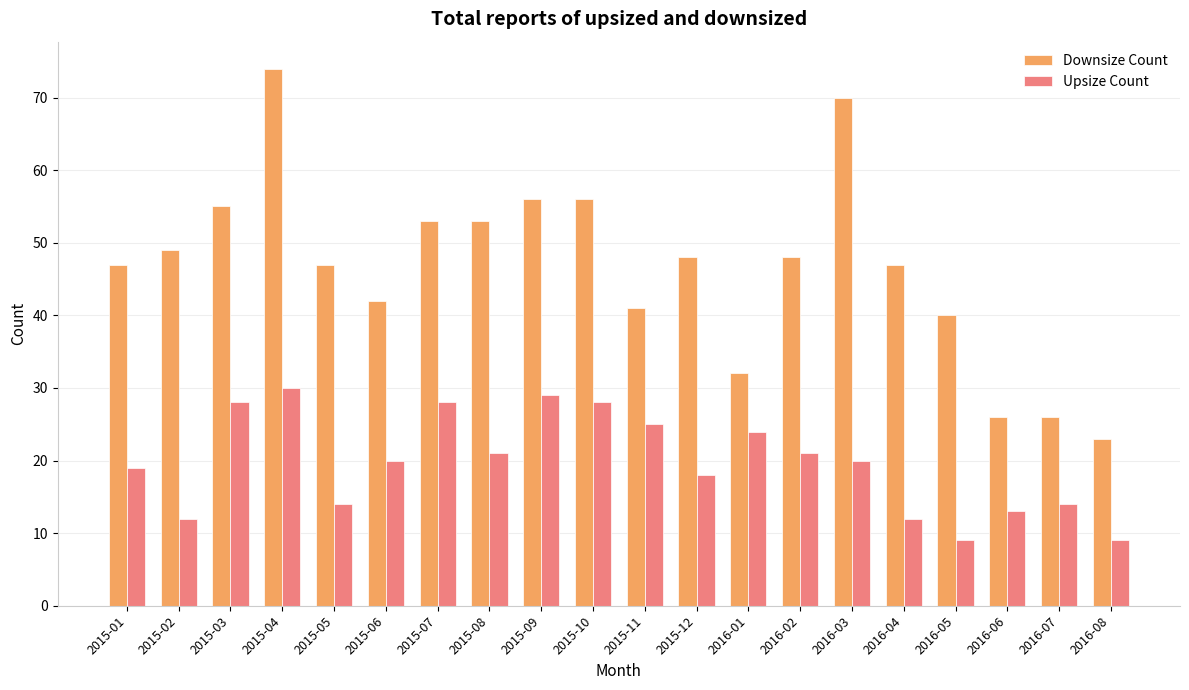

Reading left to right, list all the values displayed in this chart.

Downsize Count: 47	49	55	74	47	42	53	53	56	56	41	48	32	48	70	47	40	26	26	23
Upsize Count: 19	12	28	30	14	20	28	21	29	28	25	18	24	21	20	12	9	13	14	9